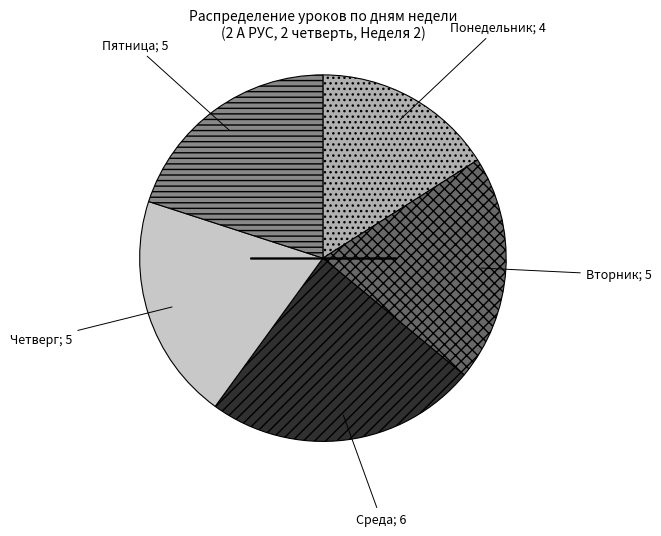

Does any single category account for the majority?

No